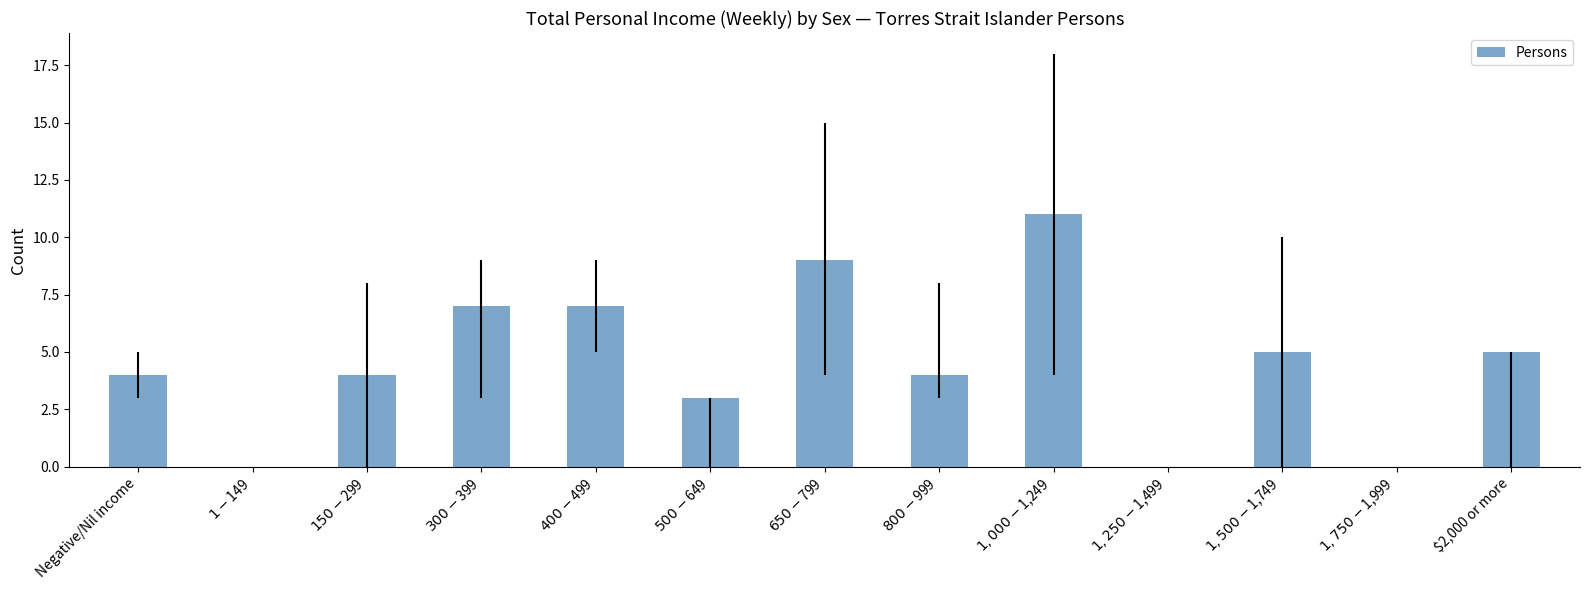

What is the change in value from $150-$299 to $300-$399?

+3